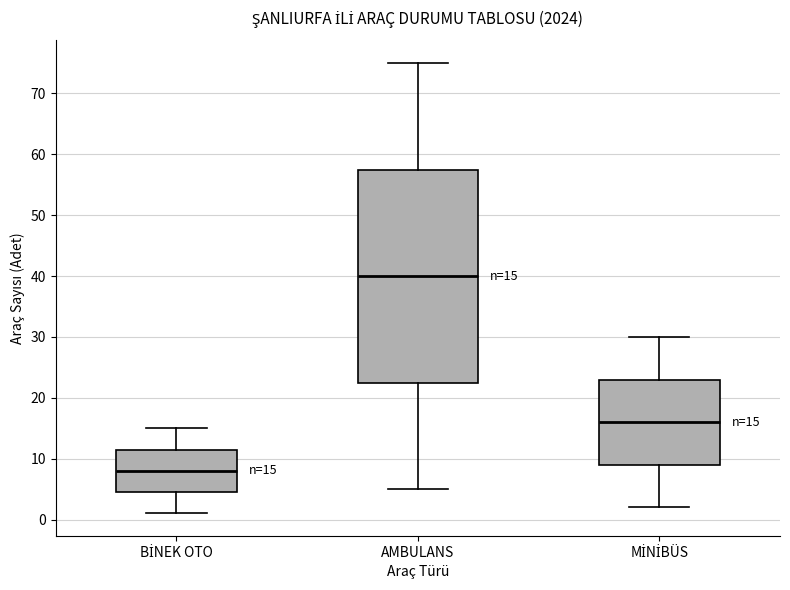

Which box's median line is the highest?

AMBULANS